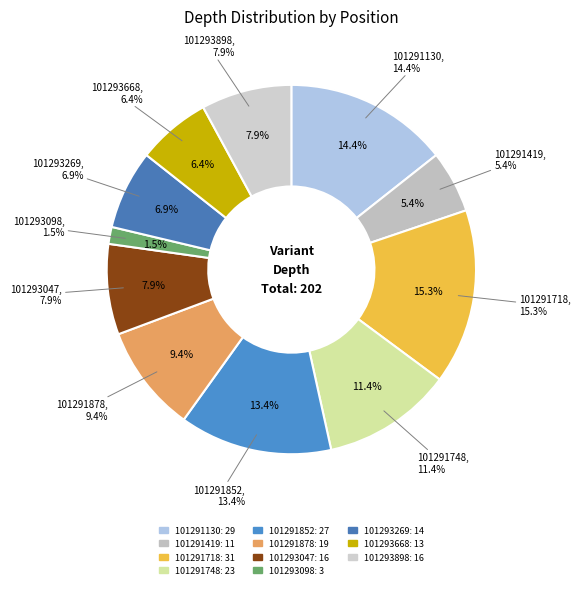

To the nearest percent, what is the combined percentage of 101291419 and 101293269?

12%